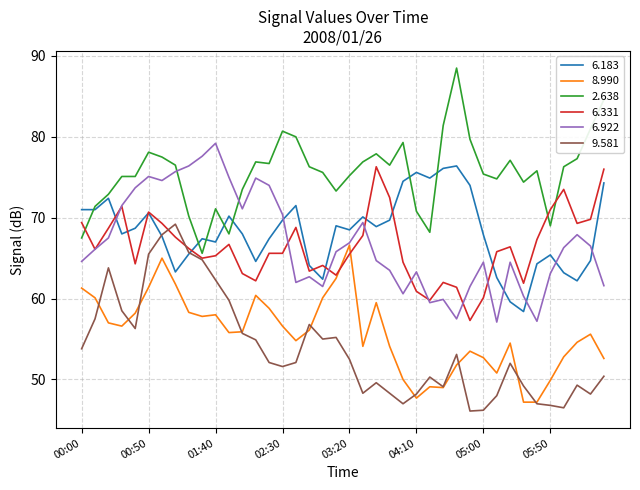

True or false: 6.331 has more than 0 interior local peaks.

True